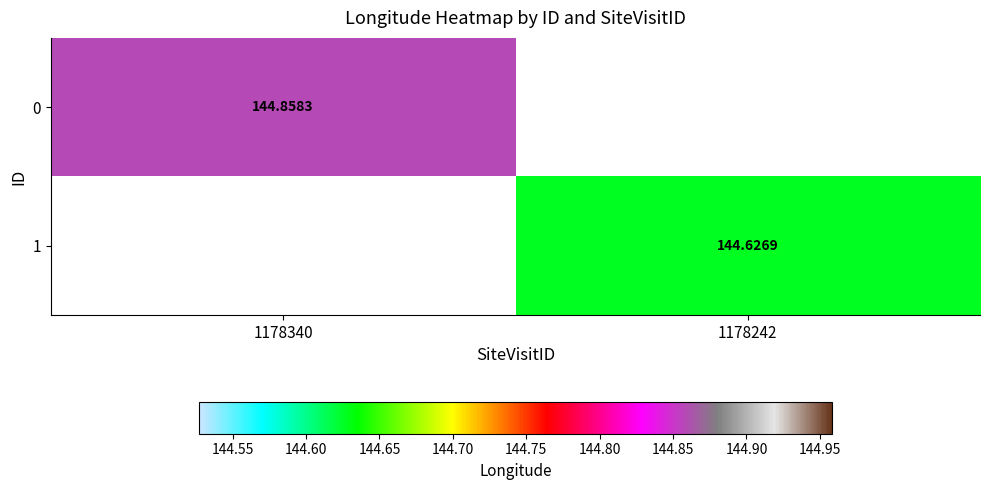

Which category has the lowest value across all series?

1178242